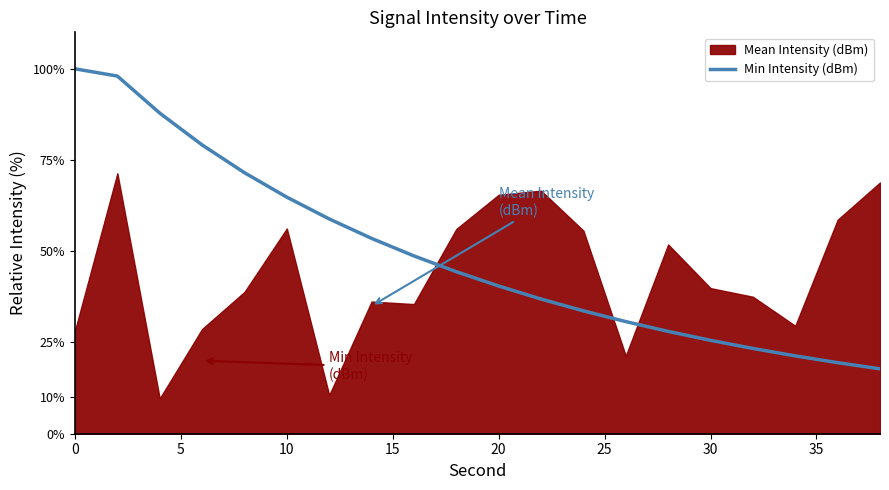

What is the minimum value for Min Intensity (dBm)?

17.8